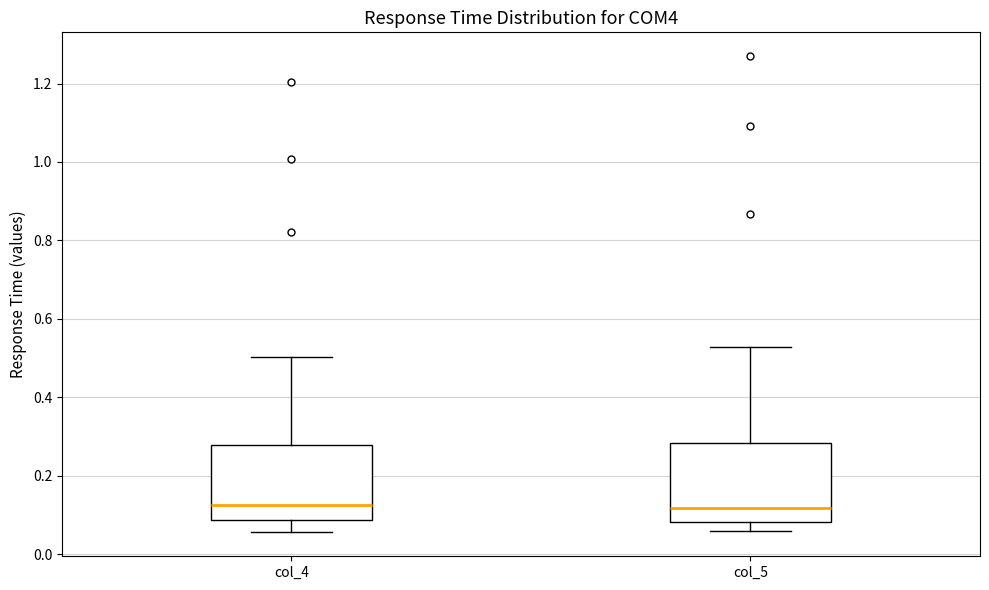

Reading left to right, read every box against the y-axis: the position of its median line, the range the box covers, and the ends of its whiskers. The values are not printed on the chart, so give them approximately, as read against the axis.

col_4: median 0.12, box 0.08 to 0.28, whiskers 0.06 to 0.50
col_5: median 0.12, box 0.08 to 0.28, whiskers 0.06 to 0.52